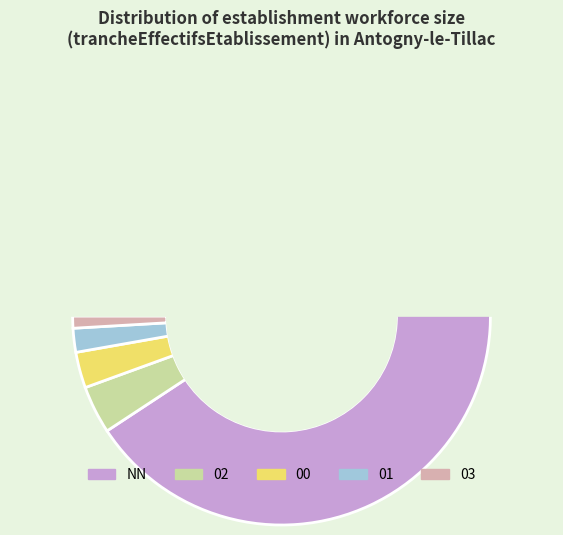

To the nearest percent, what is the combined percentage of 01 and 00?

5%